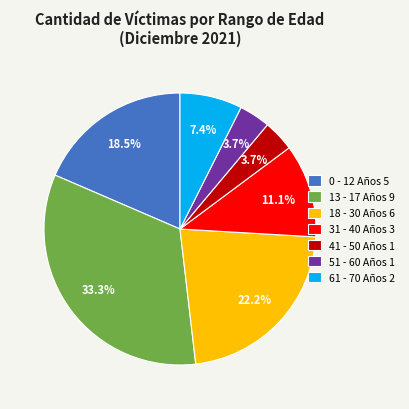

Which has a higher value, 13 - 17 Años 9 or 41 - 50 Años 1?

13 - 17 Años 9